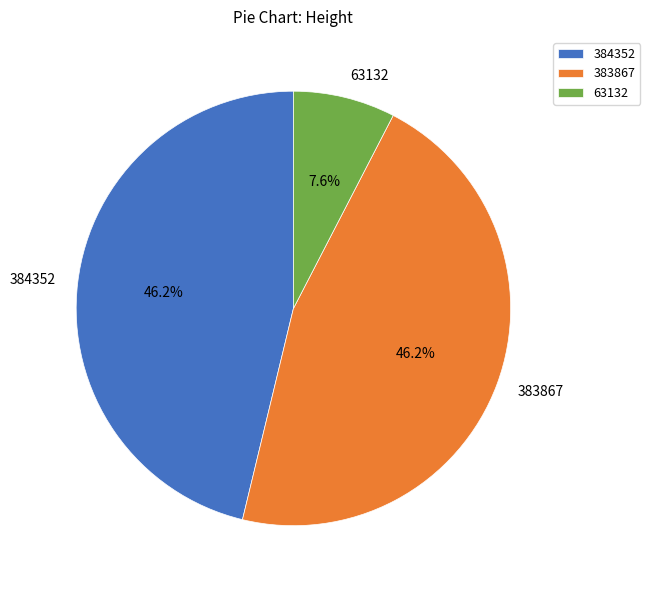

How many slices are in this pie chart?

3